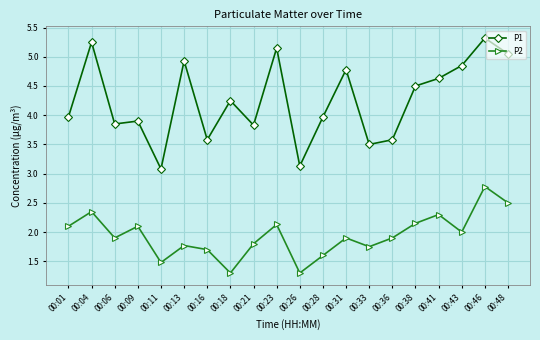

What is the value of the P1 point at the 9th from the left?

3.8